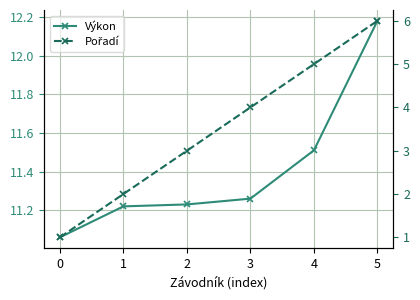

What are all the series names shown in the legend?

Výkon, Pořadí